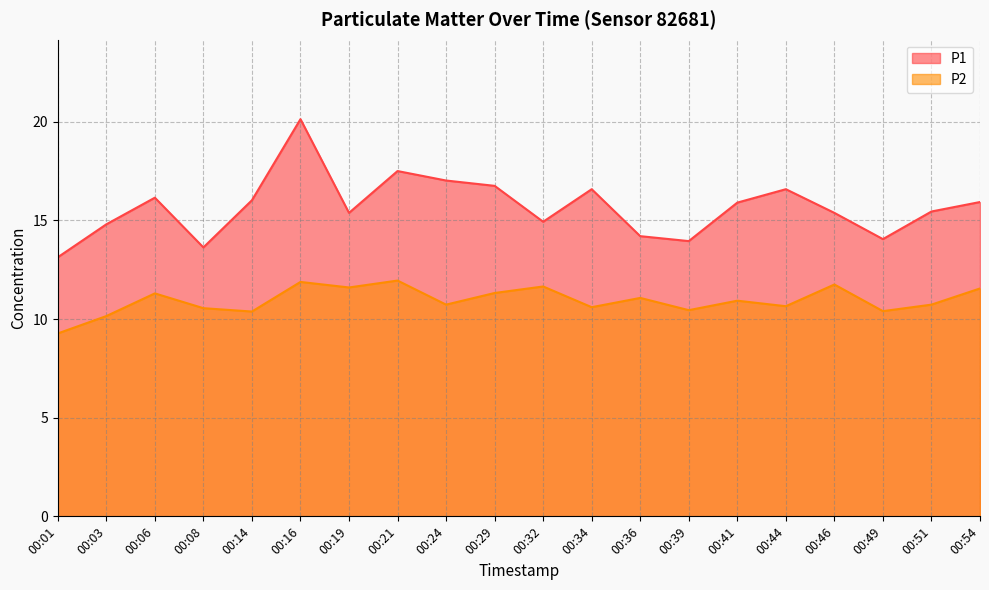

Reading right to left, transcribe all the data shown in this chart.

P1: 00:54=15.9	00:51=15.4	00:49=14.1	00:46=15.4	00:44=16.6	00:41=15.9	00:39=13.9	00:36=14.2	00:34=16.6	00:32=14.9	00:29=16.8	00:24=17.0	00:21=17.5	00:19=15.4	00:16=20.1	00:14=16.0	00:08=13.6	00:06=16.1	00:03=14.8	00:01=13.1
P2: 00:54=11.6	00:51=10.7	00:49=10.4	00:46=11.8	00:44=10.7	00:41=10.9	00:39=10.4	00:36=11.1	00:34=10.6	00:32=11.7	00:29=11.3	00:24=10.7	00:21=11.9	00:19=11.6	00:16=11.9	00:14=10.4	00:08=10.6	00:06=11.3	00:03=10.2	00:01=9.3